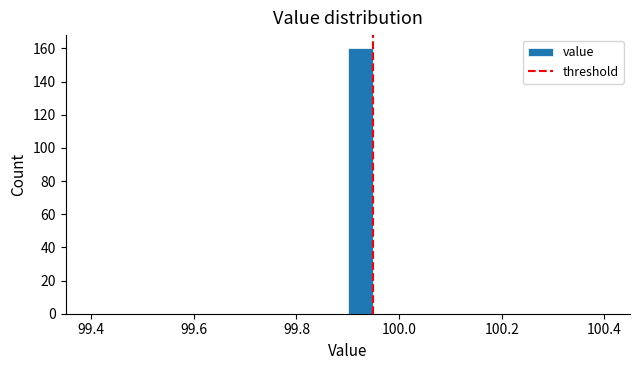

Read against the x-axis, roughly where is the centre of the tallest bar?

99.92